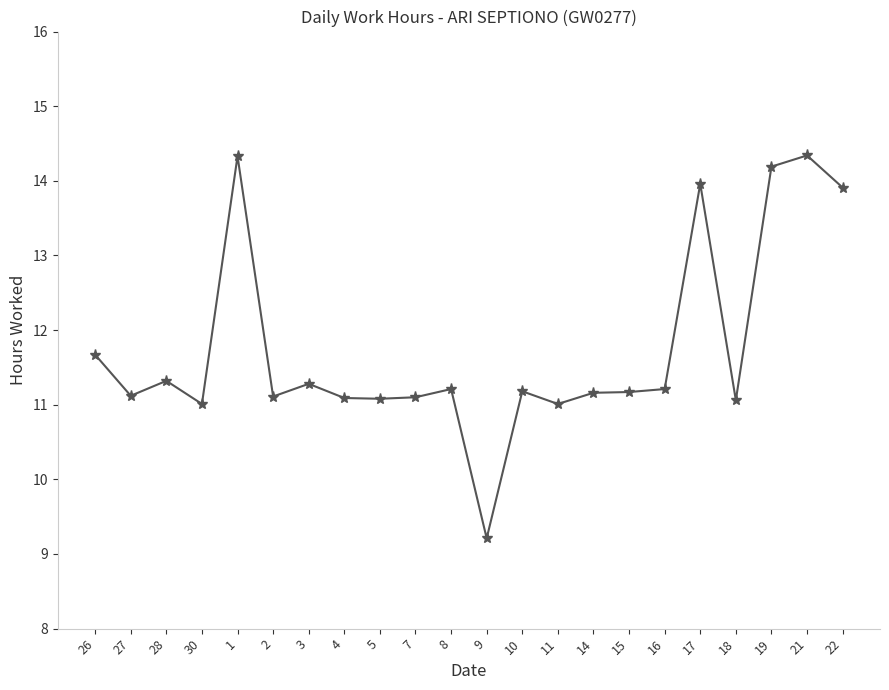

What is the difference between the second highest and second lowest values?

3.3